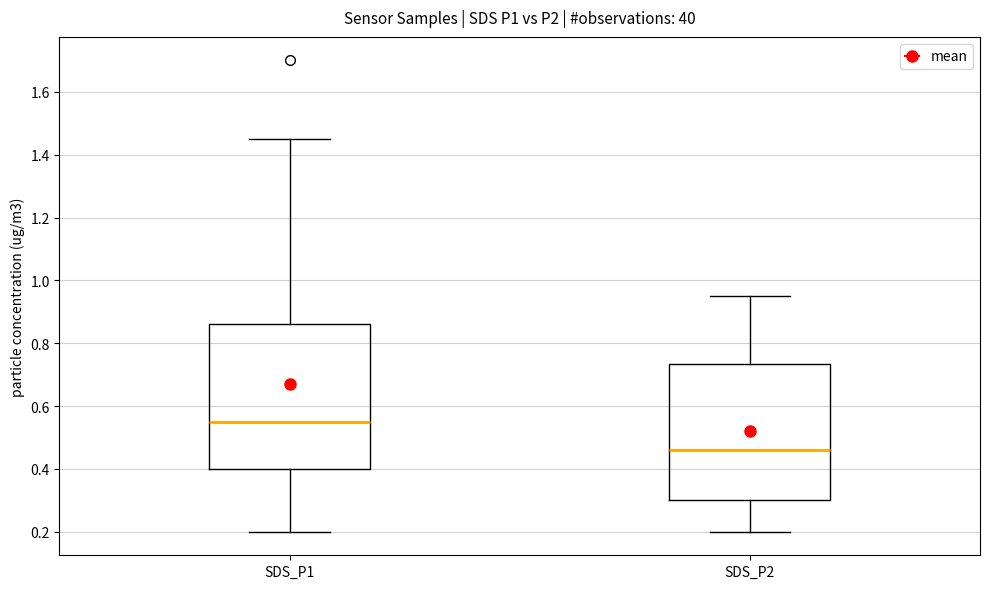

Comparing the boxes themselves (not the whiskers), which one is the tallest?

SDS_P1